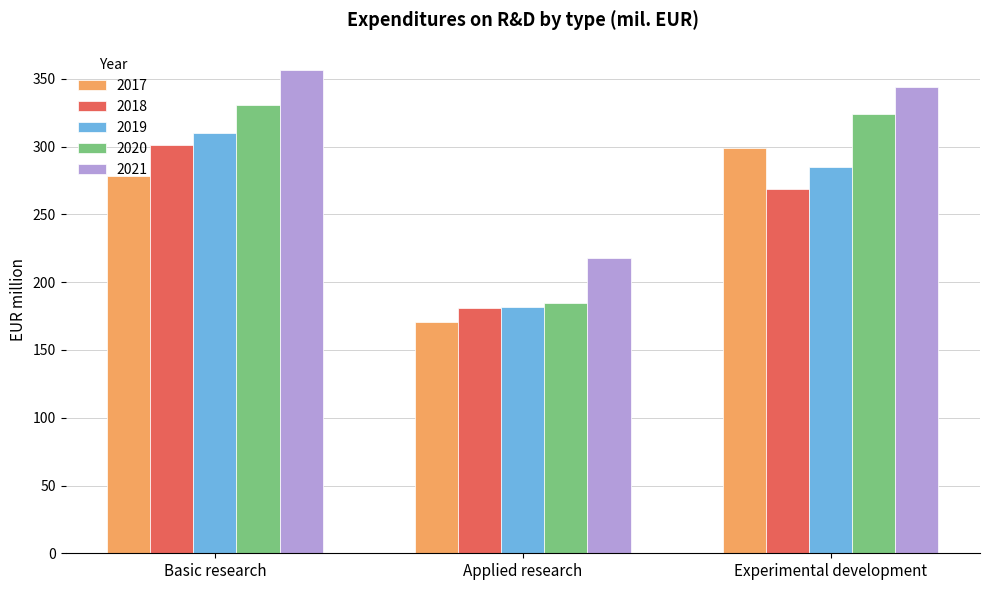

What is the difference between the maximum and minimum values in the 2020 series?

146.0